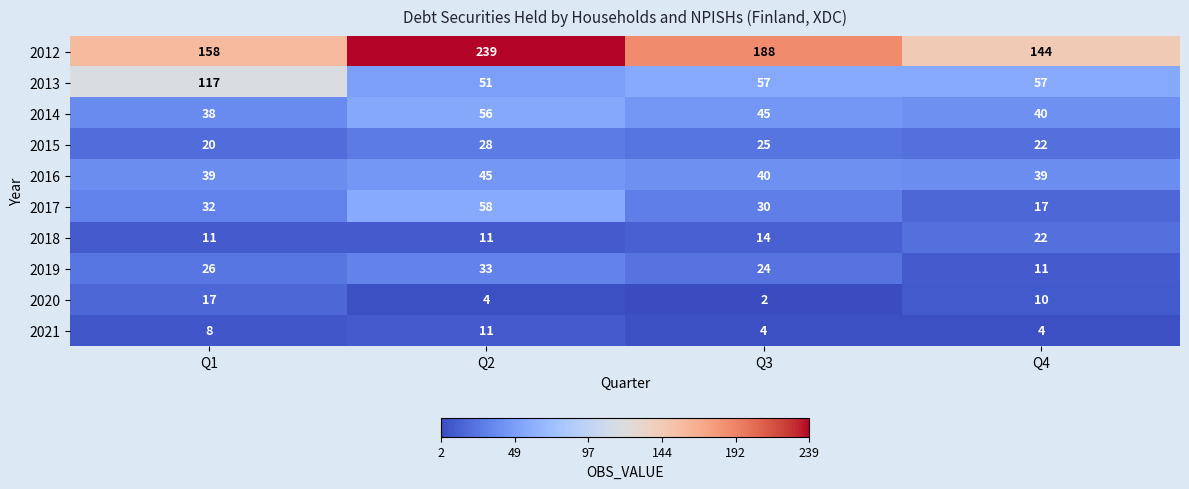

How many distinct data groups are displayed?

10